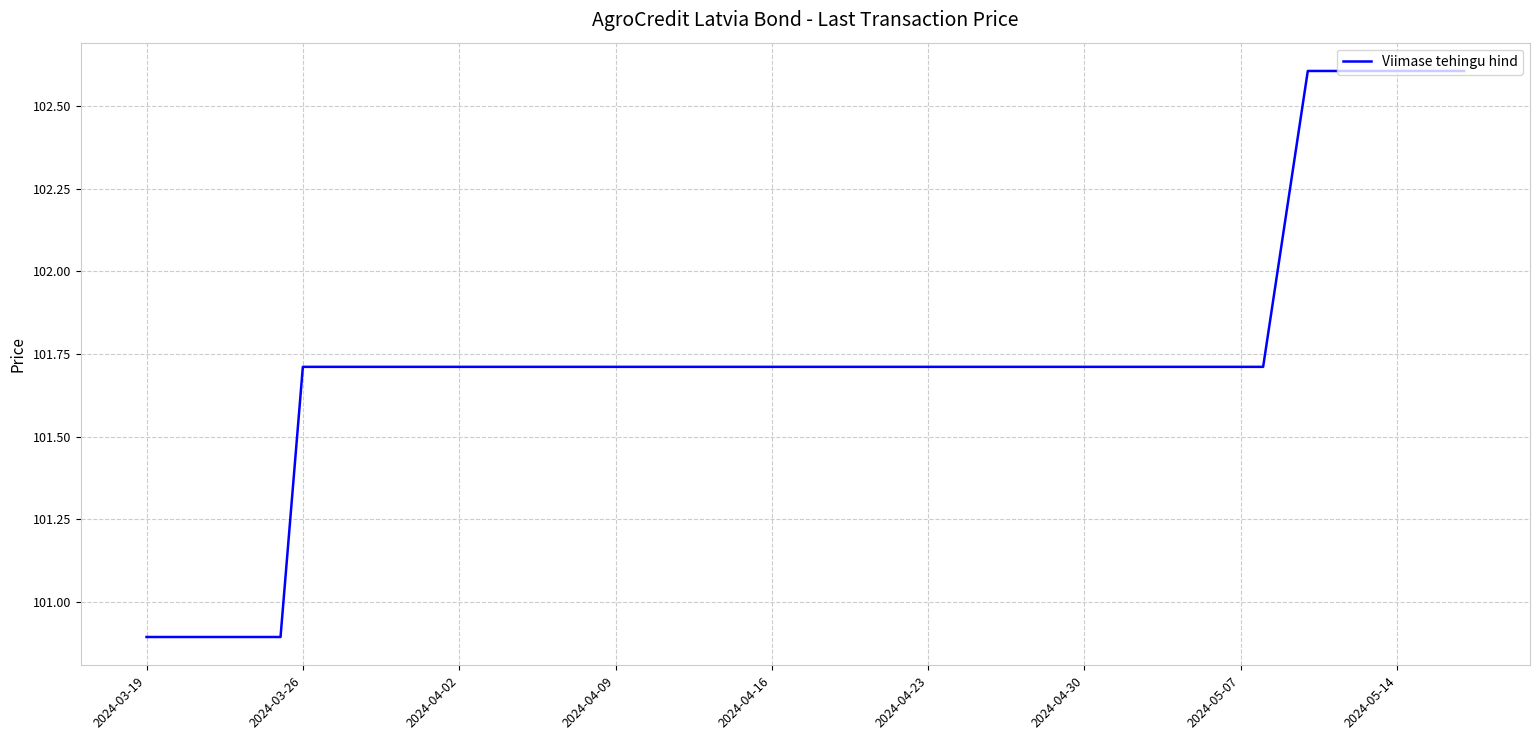

Is this an area chart (filled region under the line)?

No